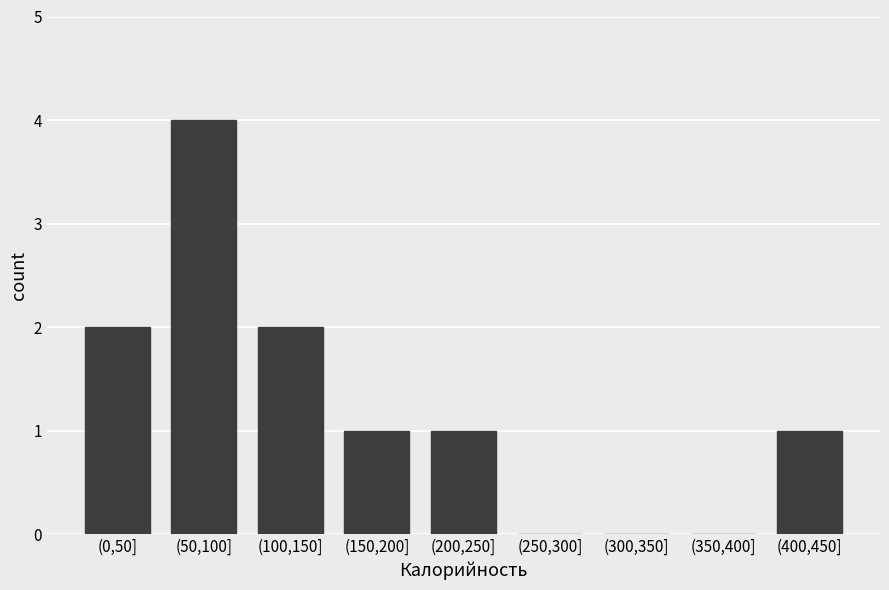

Reading right to left, list all the values displayed in this chart.

(400,450]=1	(350,400]=0	(300,350]=0	(250,300]=0	(200,250]=1	(150,200]=1	(100,150]=2	(50,100]=4	(0,50]=2